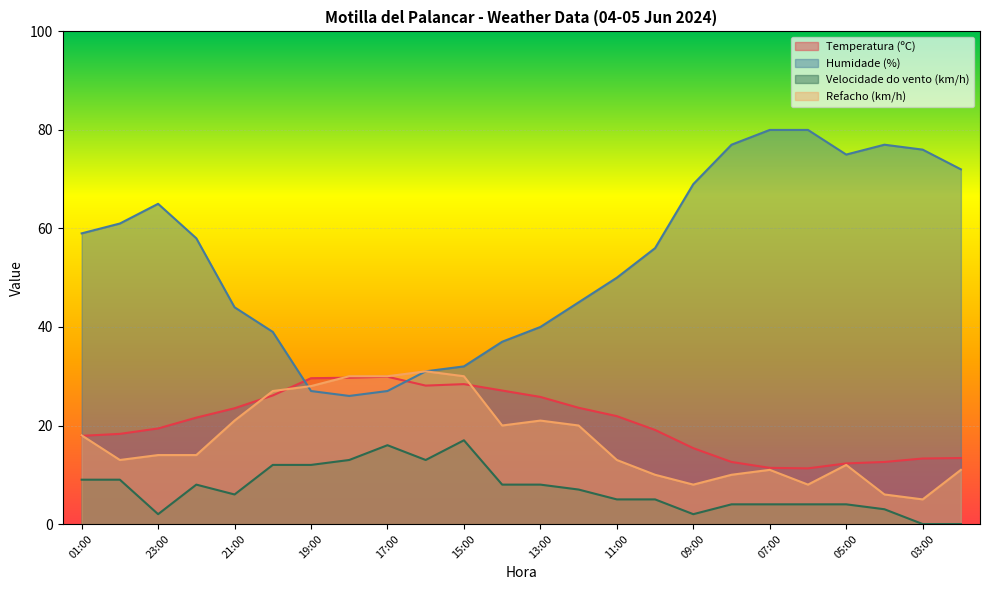

Which series changed the most between 16:00 and 08:00?

Humidade (%)